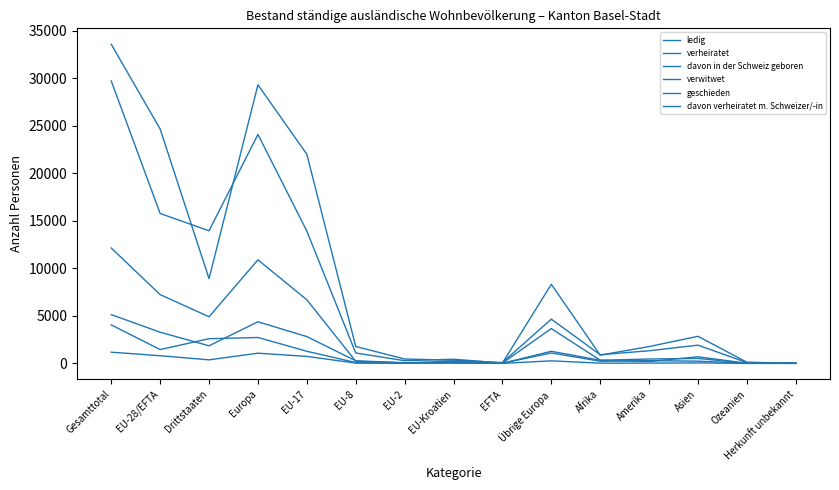

What is the spread (max minus min) of values at Übrige Europa?

8054